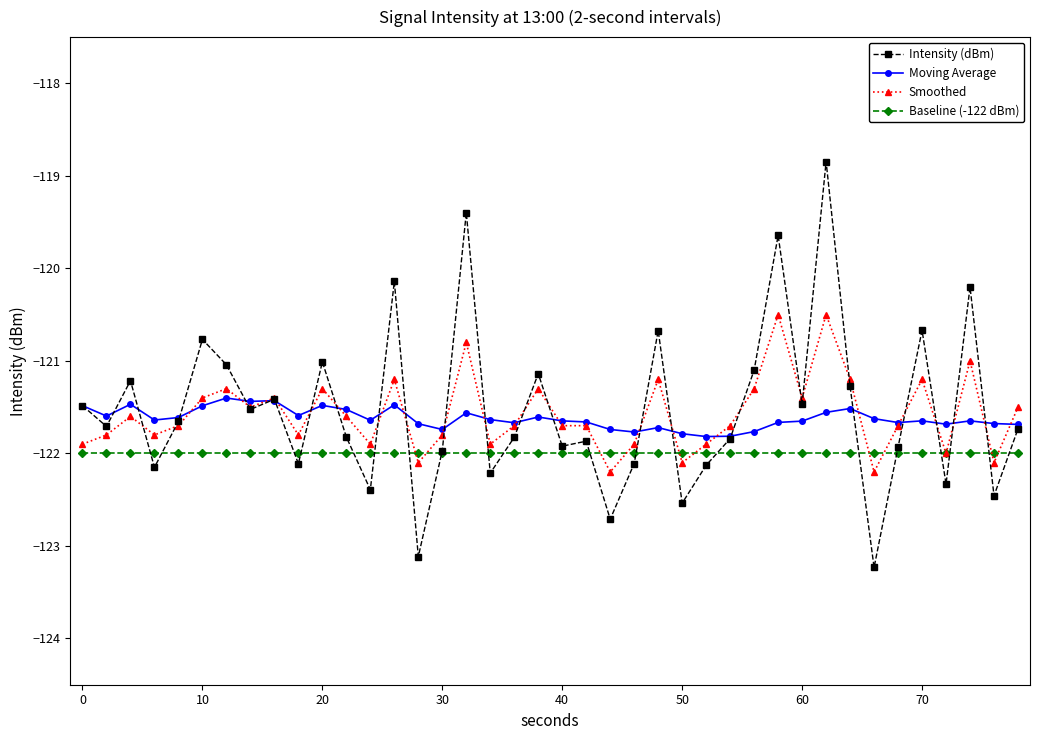

What is the lowest value of the Moving Average series?

-121.8